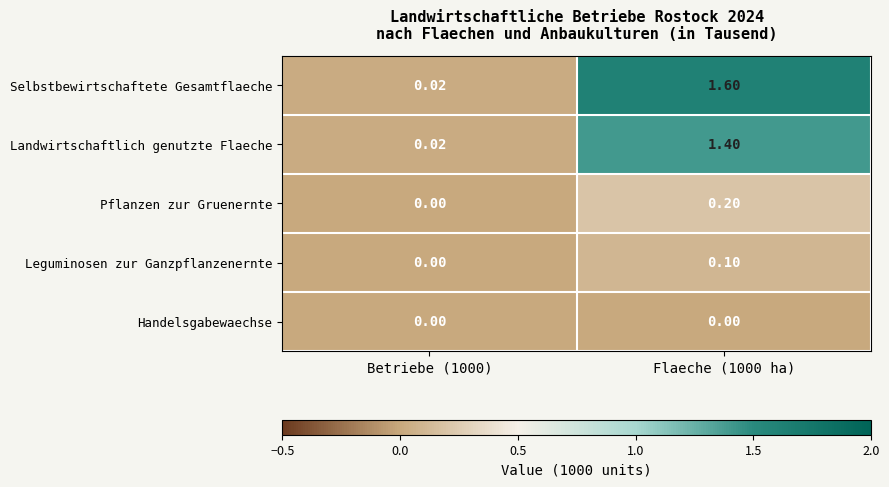

List the series in order of their peak value, highest first.

Selbstbewirtschaftete Gesamtflaeche, Landwirtschaftlich genutzte Flaeche, Pflanzen zur Gruenernte, Leguminosen zur Ganzpflanzenernte, Handelsgabewaechse